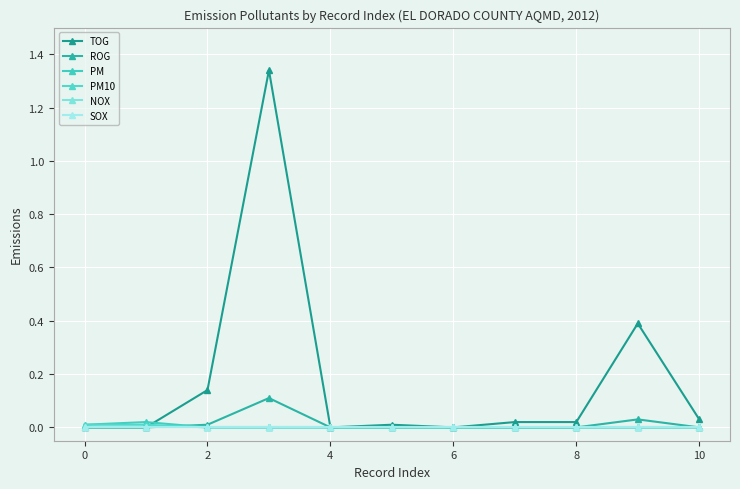

What is the average value of the TOG series?

0.2